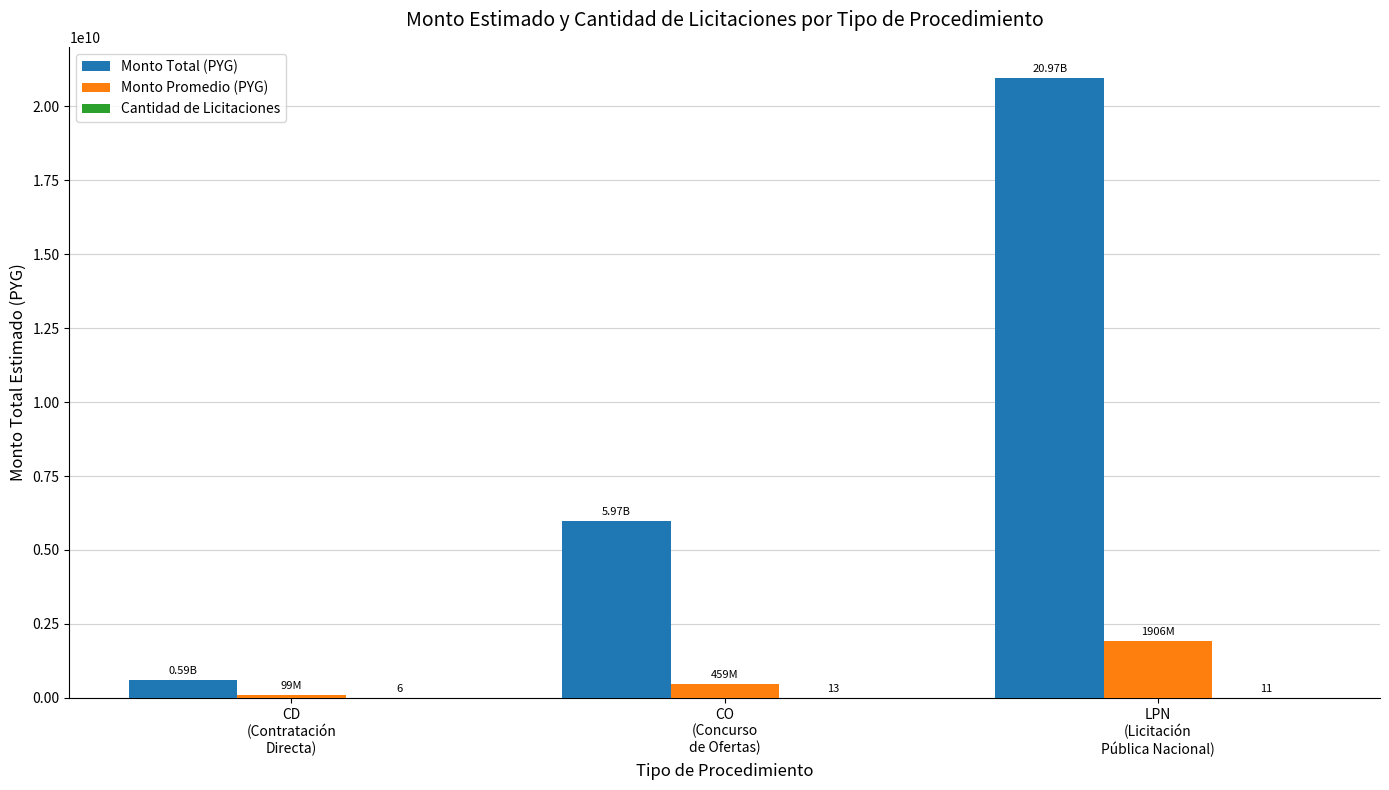

What is the sum of all Monto Total (PYG) values?

27534264455